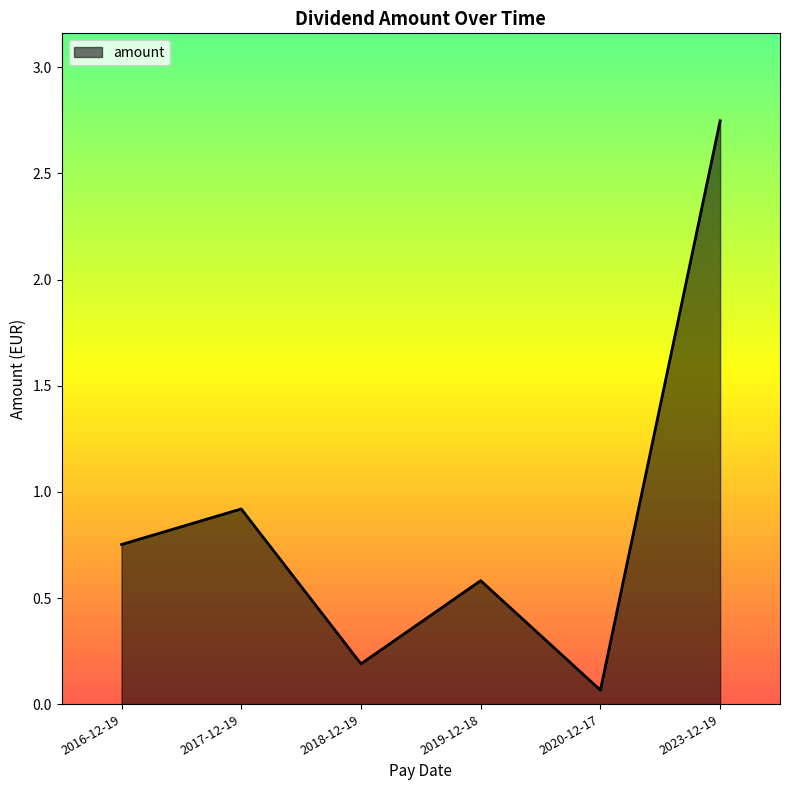

What is the sum of the values at 2023-12-19 and 2017-12-19?

3.7